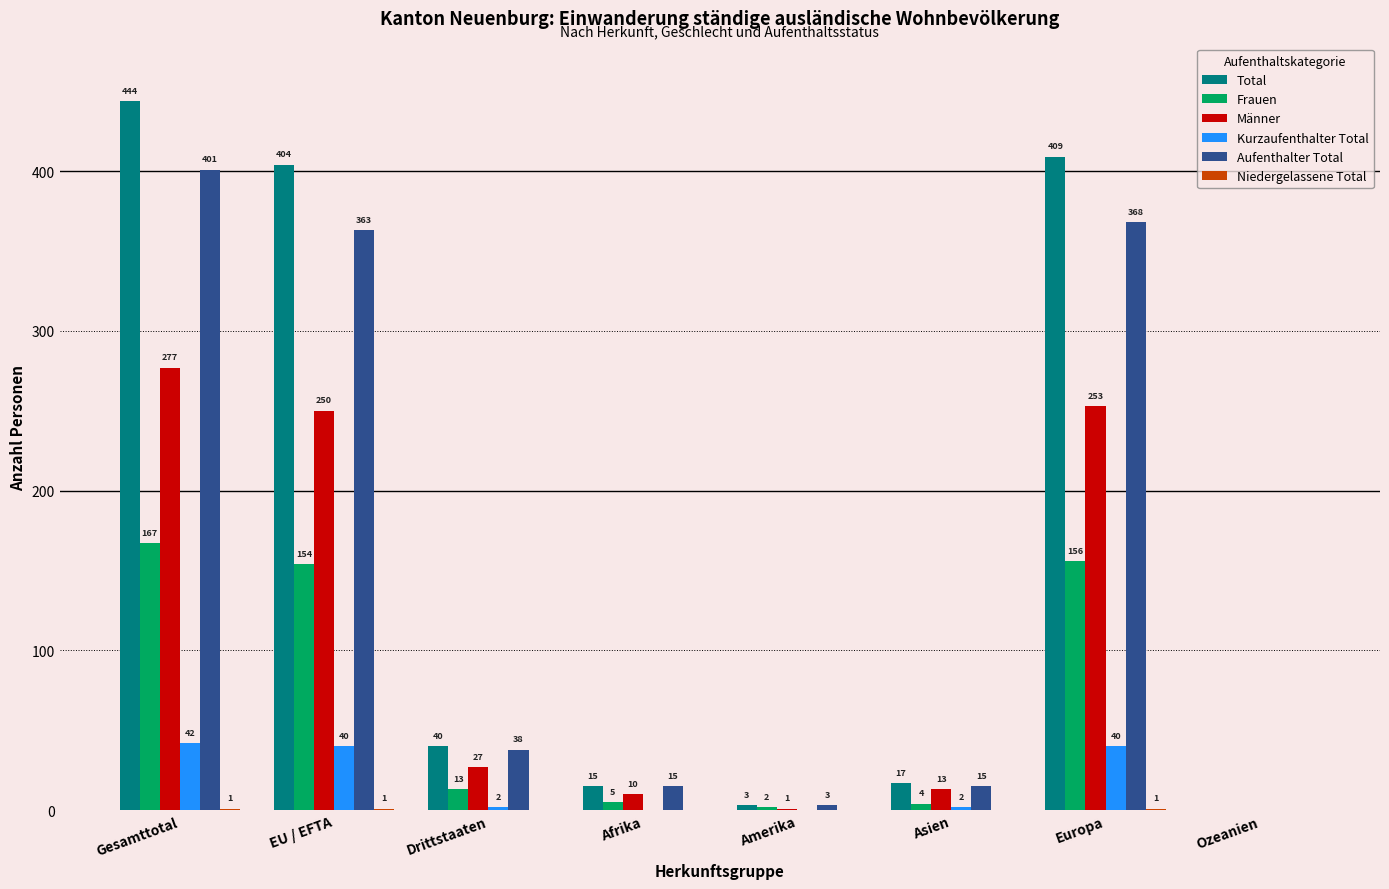

True or false: Männer has a value of 63 at Europa.

False